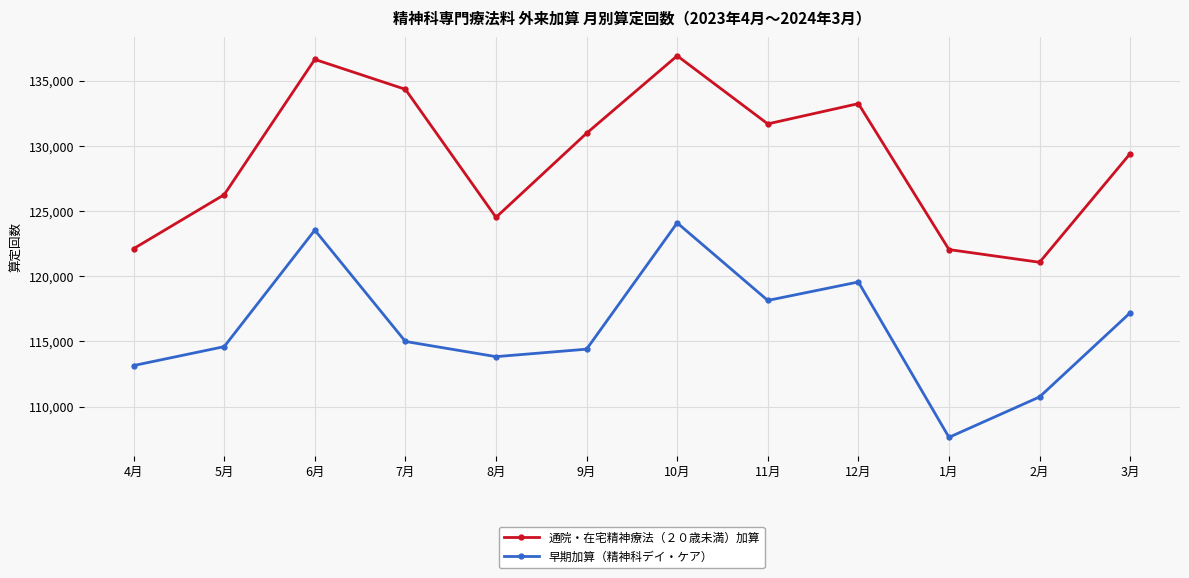

What is the highest value of the 通院・在宅精神療法（２０歳未満）加算 series?

136929